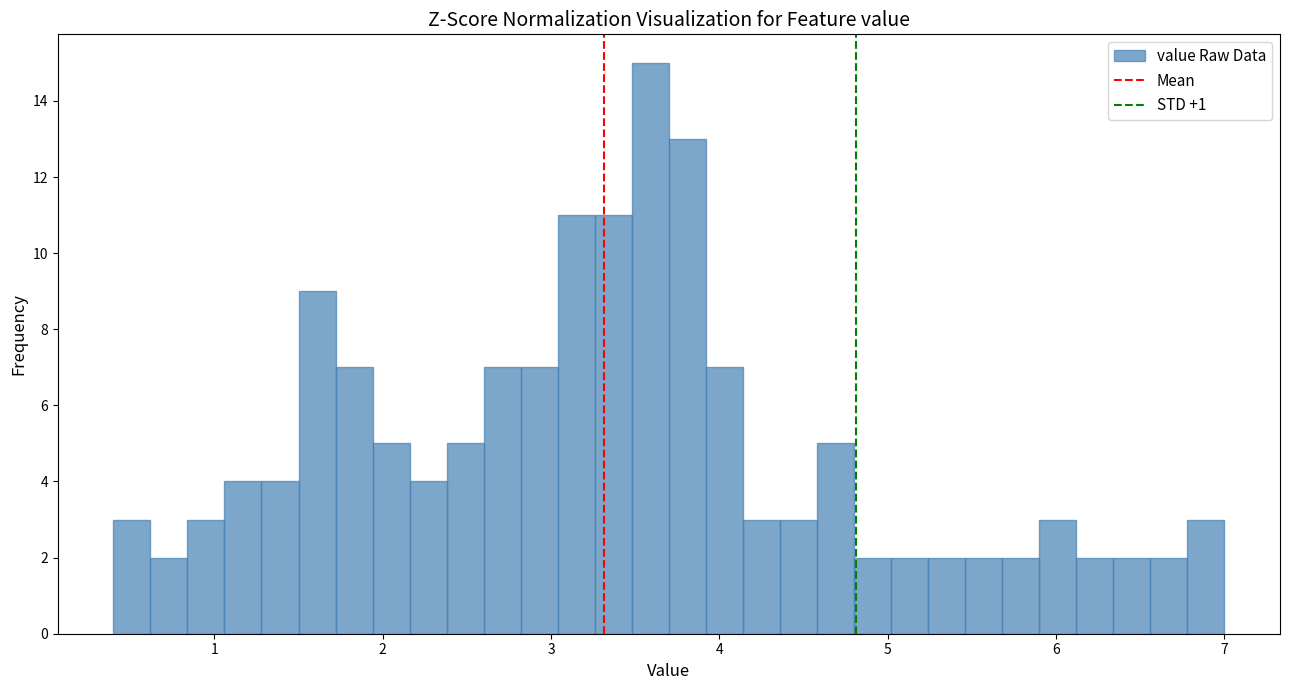

Around what value on the x-axis is the tallest bar? Give the approximate position of its centre, as read against the axis.

3.6